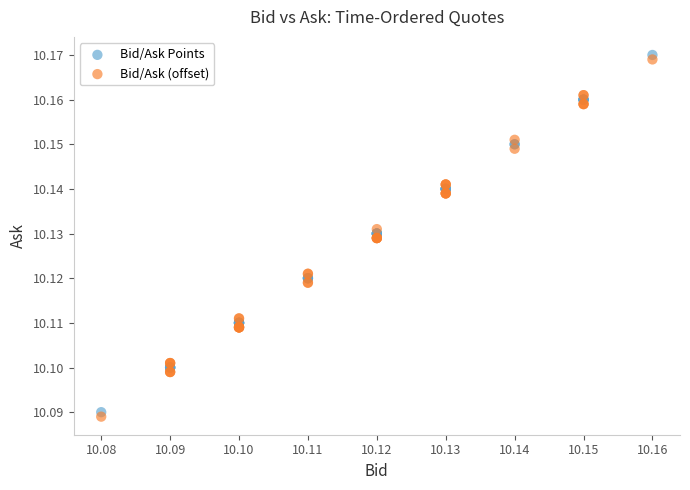

What are all the series names shown in the legend?

Bid/Ask Points, Bid/Ask (offset)